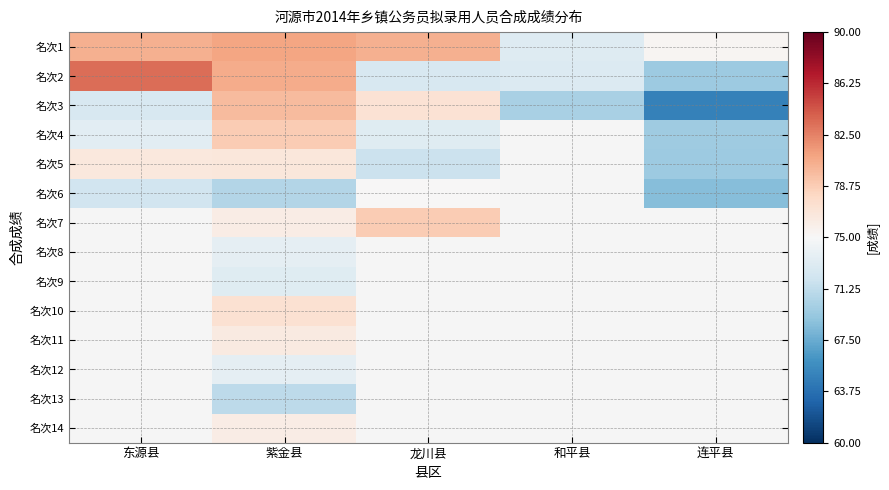

Between 东源县 and 紫金县, which is larger?

紫金县